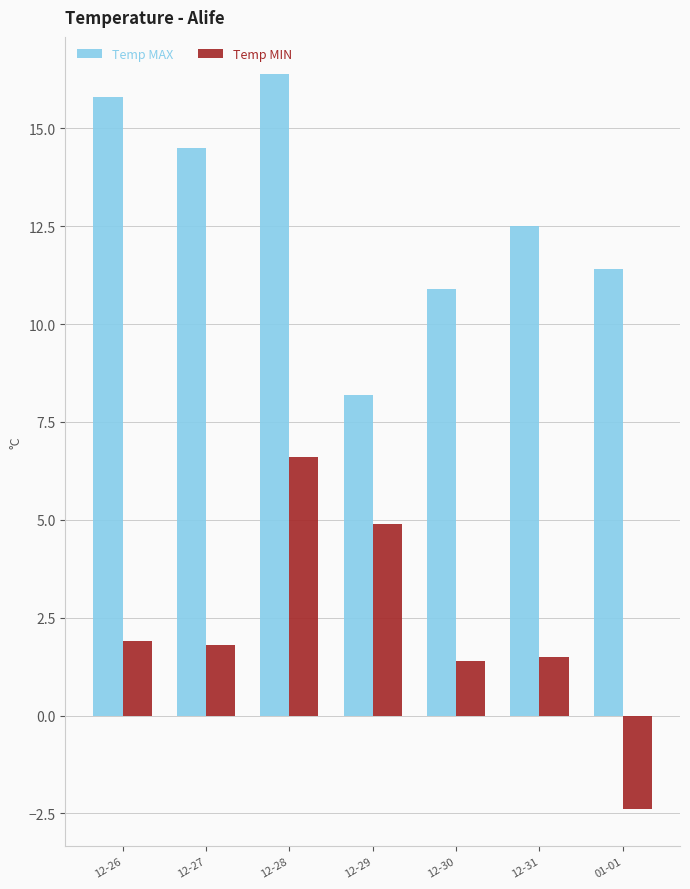

Reading left to right, extract all data points from this chart.

Temp MAX: 12-26=15.8	12-27=14.5	12-28=16.4	12-29=8.2	12-30=10.9	12-31=12.5	01-01=11.4
Temp MIN: 12-26=1.9	12-27=1.8	12-28=6.6	12-29=4.9	12-30=1.4	12-31=1.5	01-01=-2.4